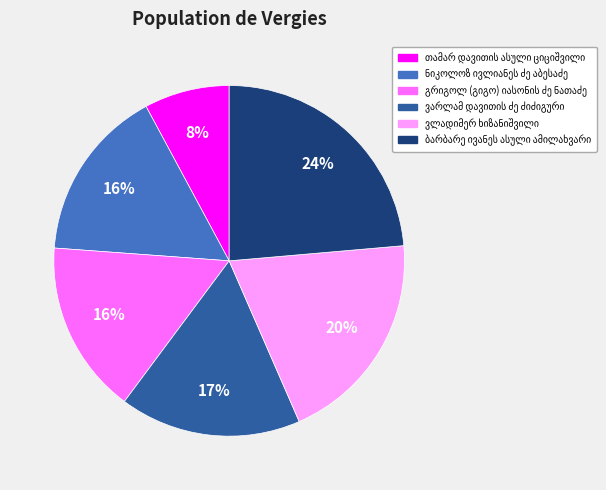

Does any single category account for the majority?

No